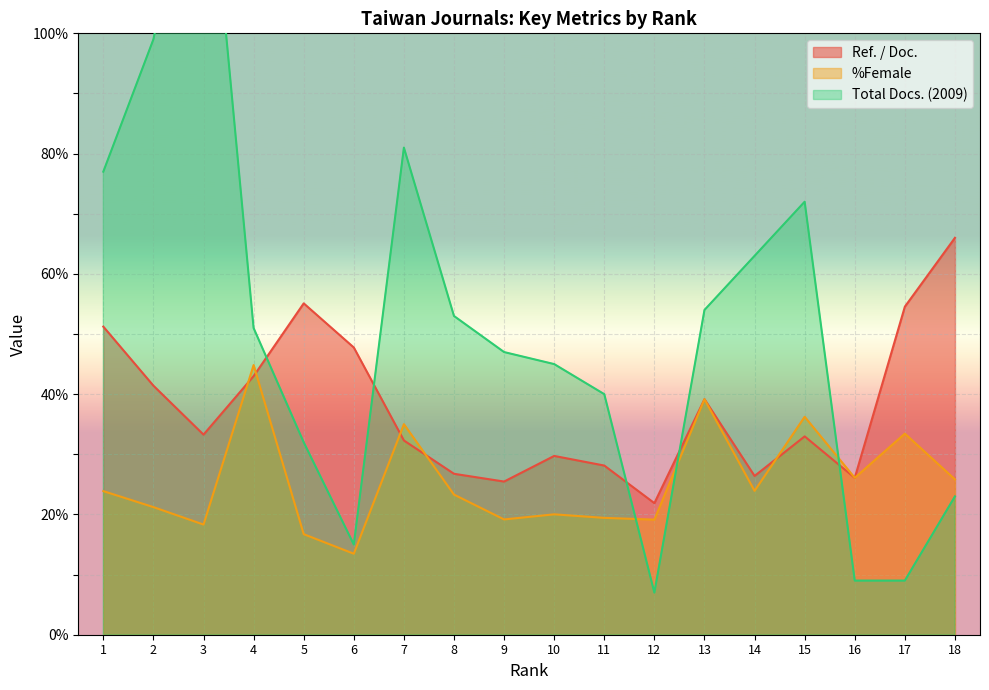

What is the difference between the second highest and minimum values in the Total Docs. (2009) series?

92.0